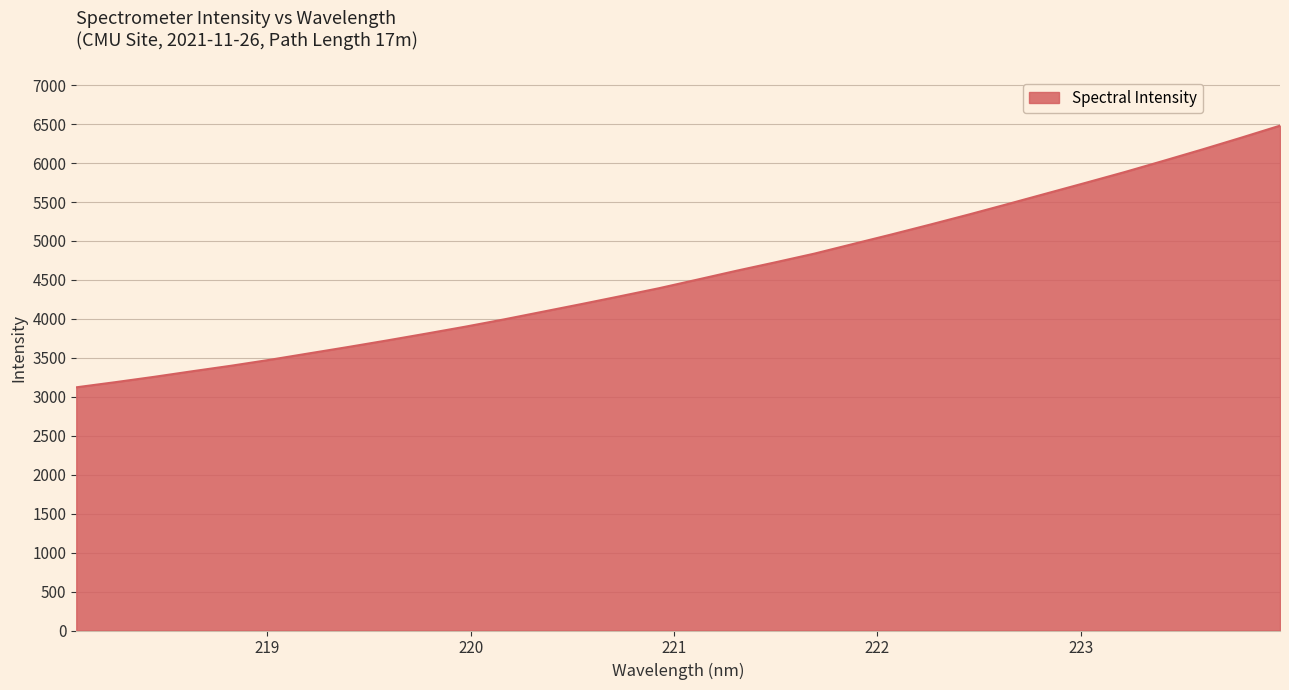

Does the chart display data point markers on the line(s)?

No